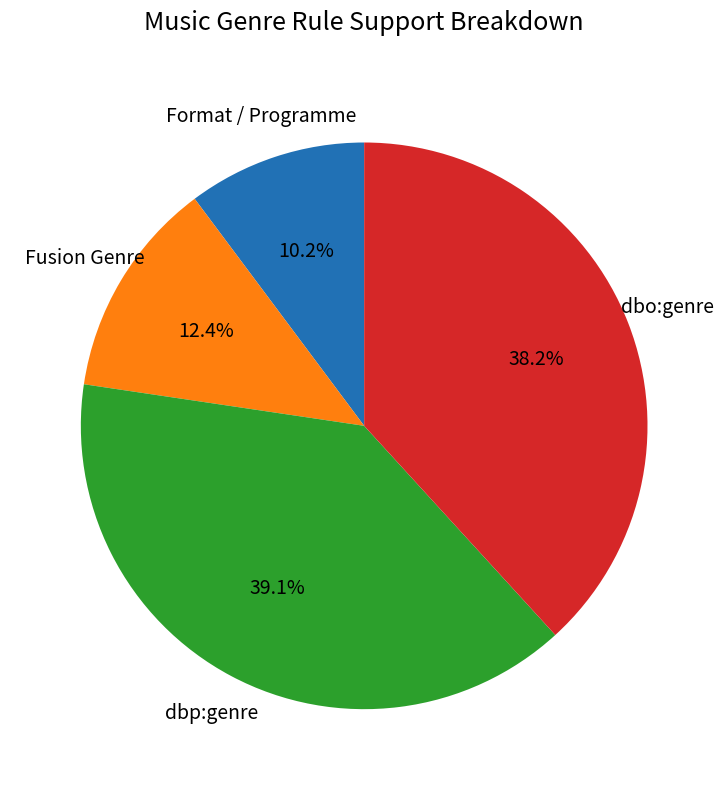

Does any single category account for the majority?

No